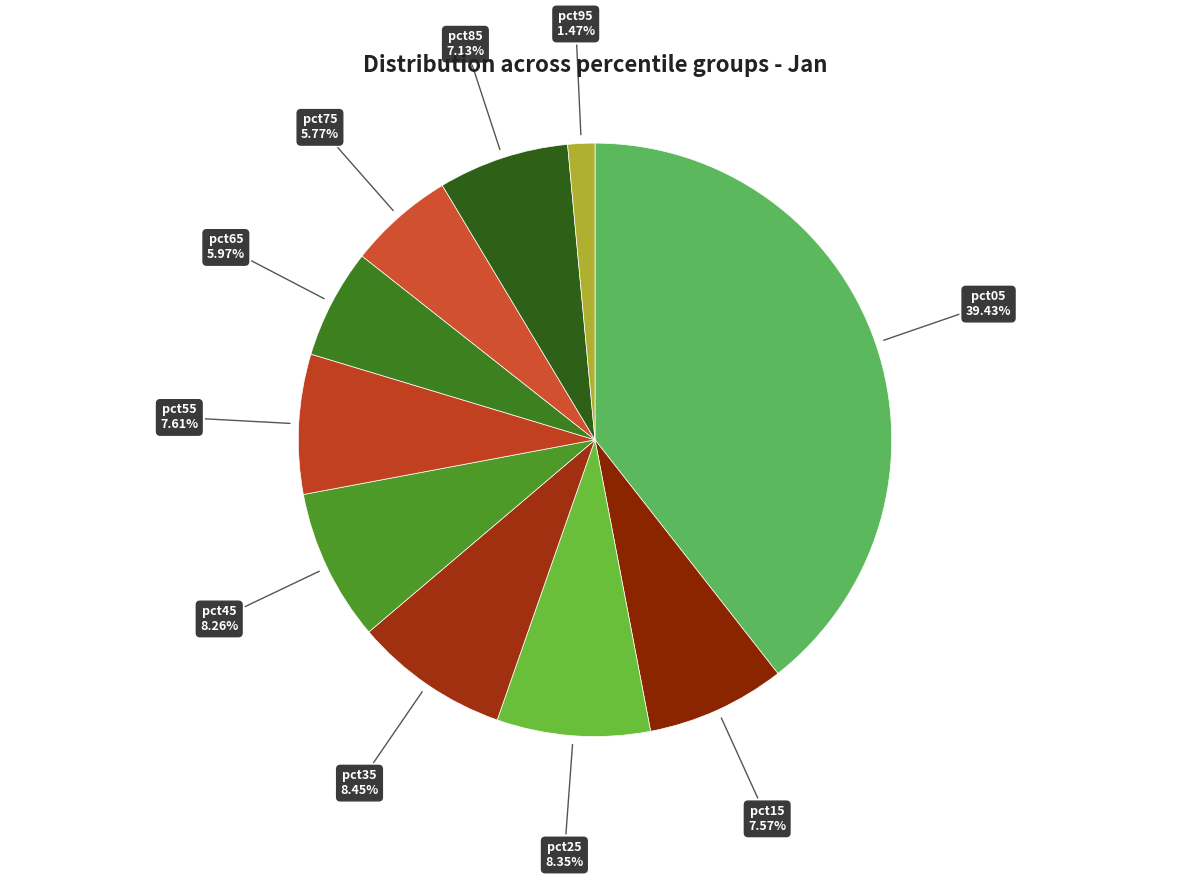

Combined, do pct15 and pct85 account for over 50%?

No